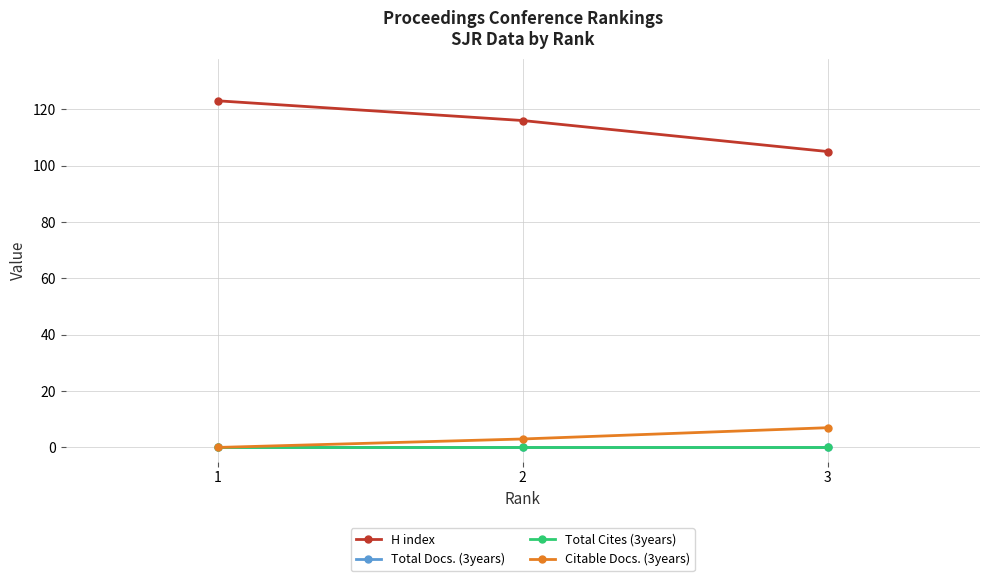

Which has a higher value, 2 or 3?

2